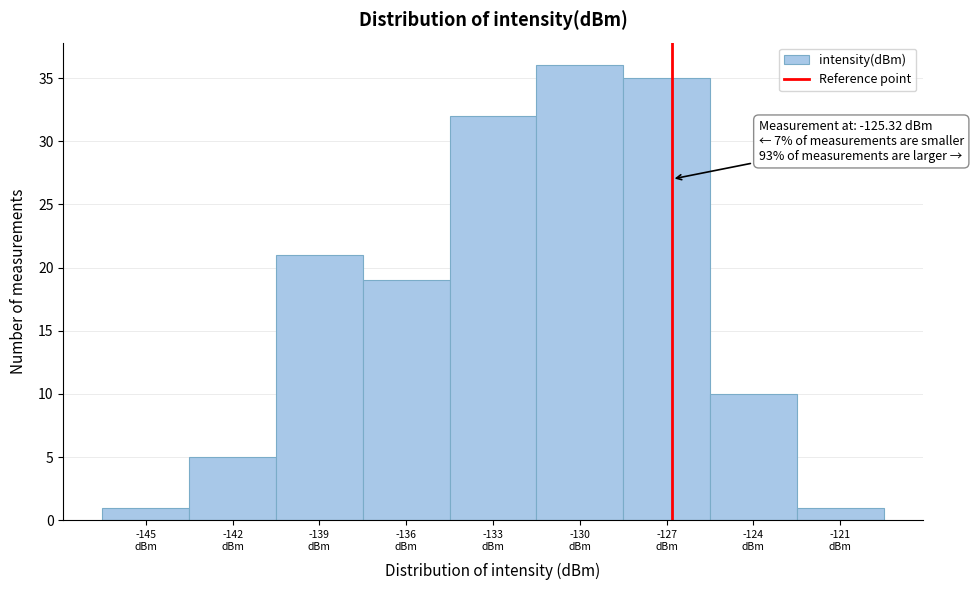

Reading right to left, transcribe all the data shown in this chart.

1	10	35	36	32	19	21	5	1